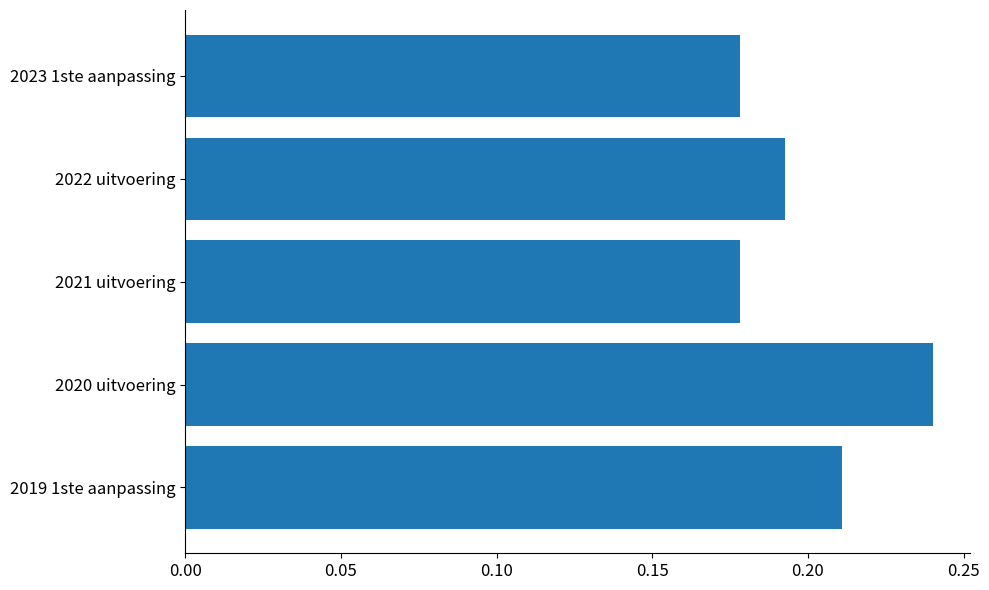

How many values are between 0 and 1?

5